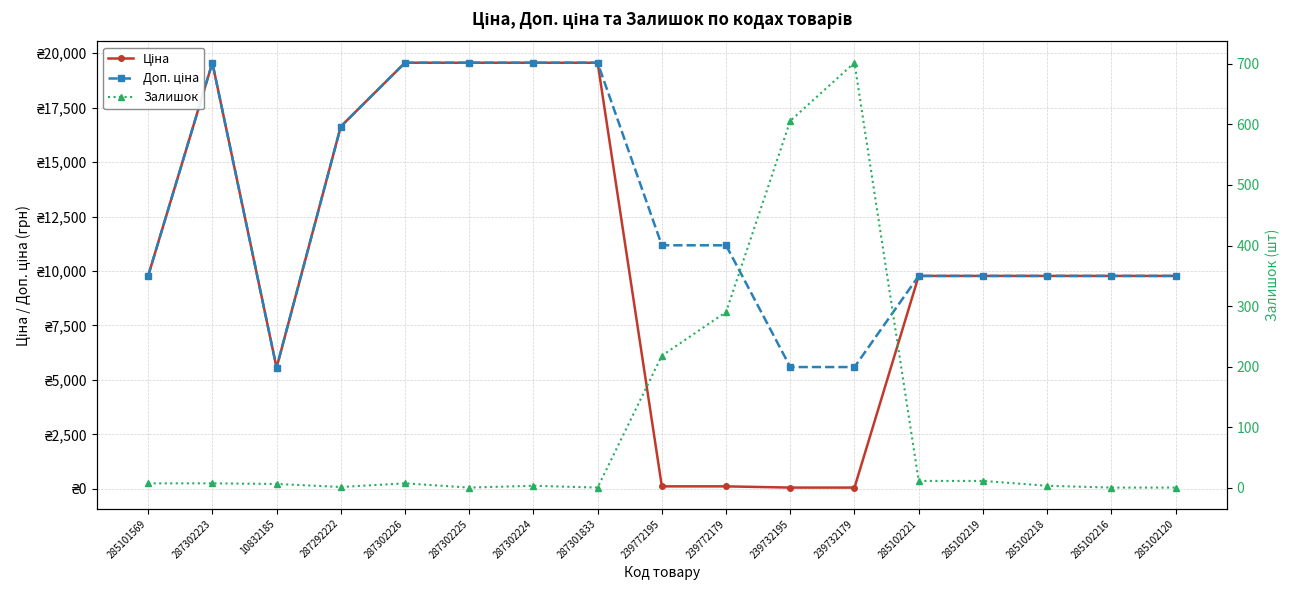

What is the label of the 17th point from the right?

285101569